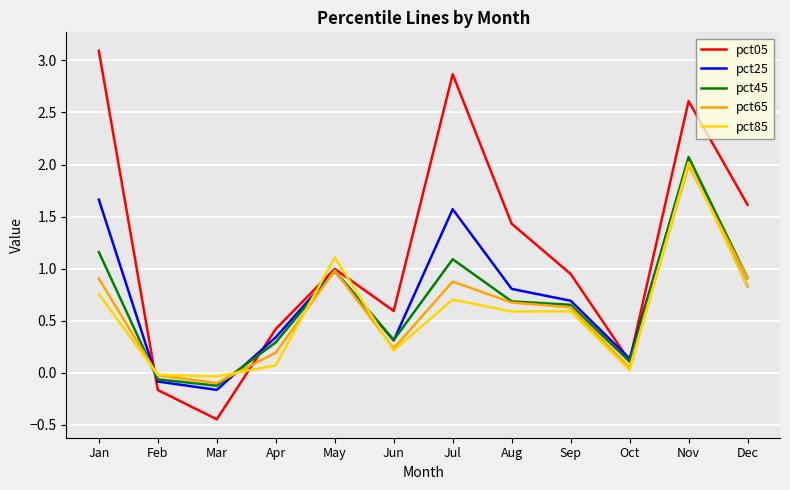

Where is the first local minimum for pct45?

Mar